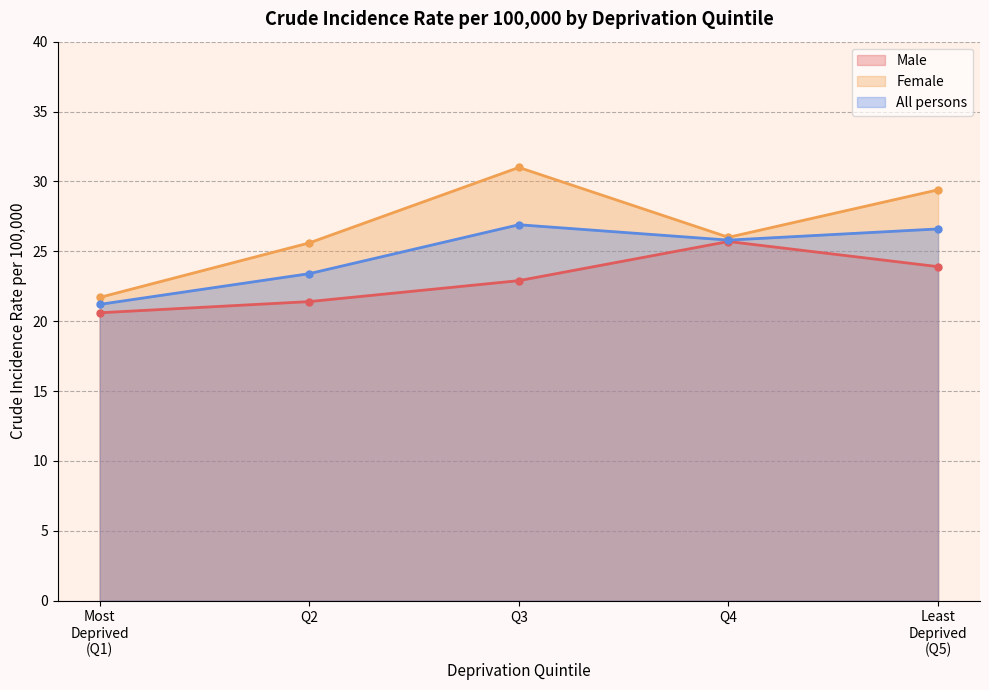

What is the label of the 2nd point from the right?

Q4